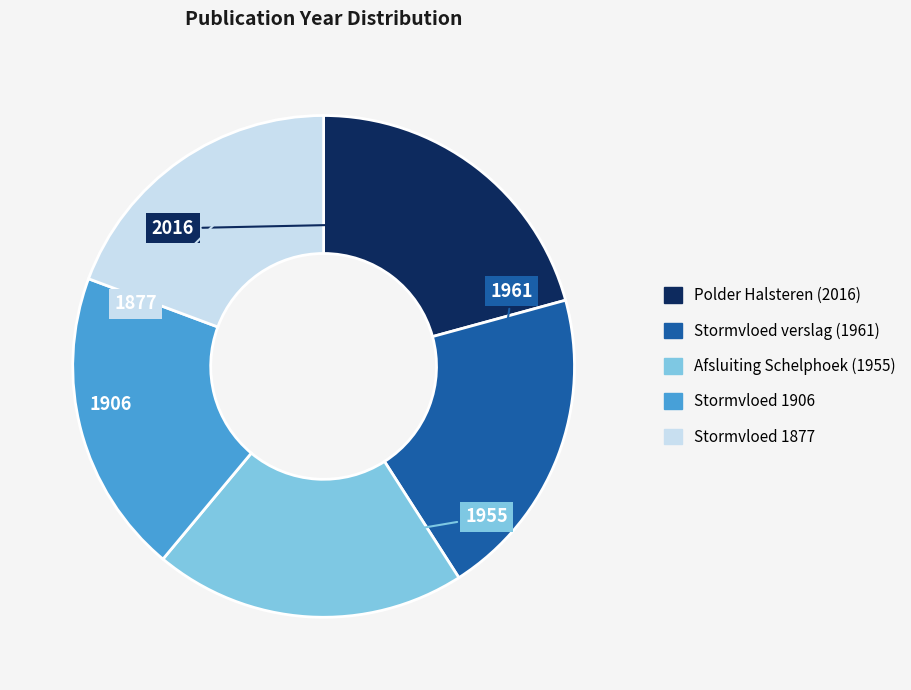

Is there a majority slice in this chart?

No